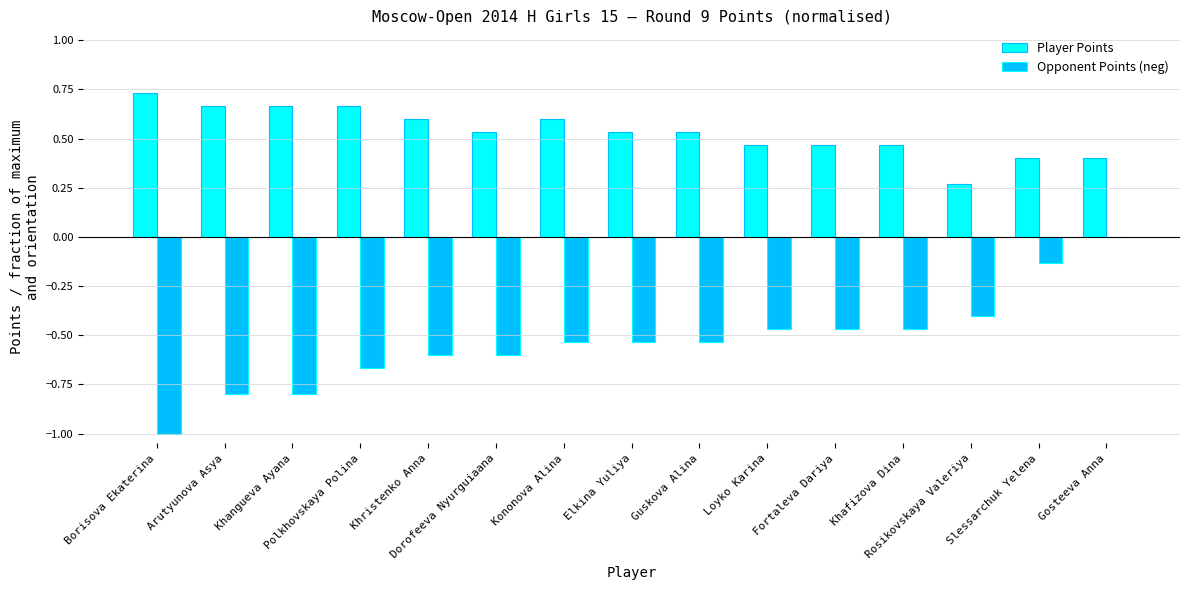

True or false: Opponent Points (neg) has a value of -0.7 at Kononova Alina.

False